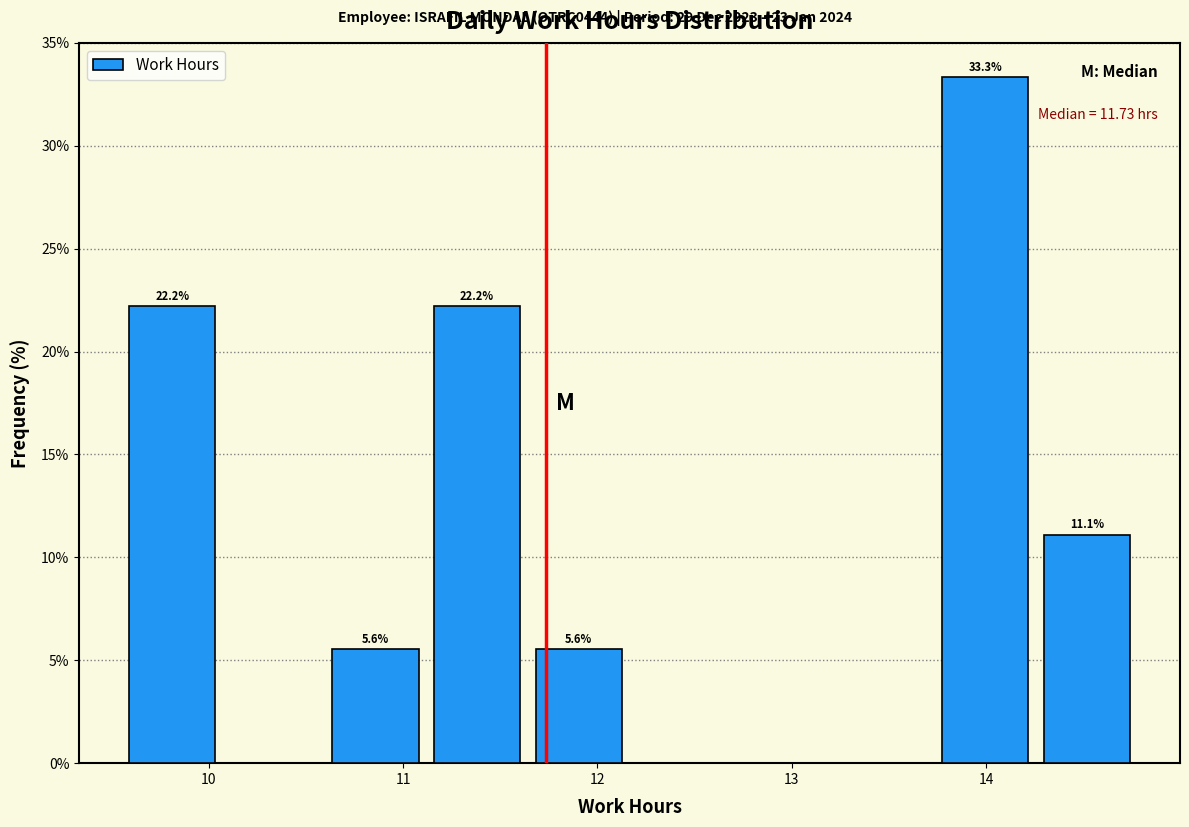

Which range on the x-axis has the tallest bar?

13.7 to 14.3